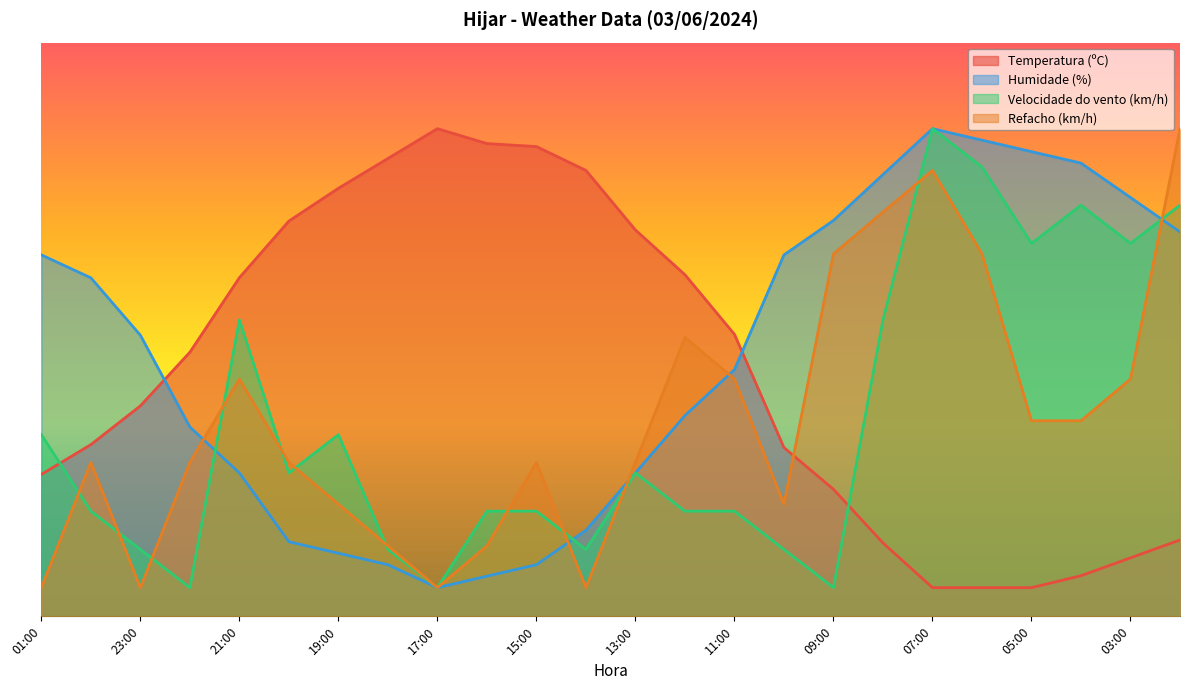

Reading left to right, transcribe all the data shown in this chart.

Temperatura (ºC): 01:00=24.7	00:00=29.9	23:00=36.7	22:00=46.0	21:00=59.0	20:00=68.9	19:00=74.6	18:00=79.8	17:00=85.0	16:00=82.4	15:00=81.9	14:00=77.7	13:00=67.3	12:00=59.5	11:00=49.2	10:00=29.4	09:00=22.1	08:00=12.8	07:00=5.0	06:00=5.0	05:00=5.0	04:00=7.1	03:00=10.2	02:00=13.3
Humidade (%): 01:00=63.0	00:00=59.0	23:00=49.0	22:00=33.0	21:00=25.0	20:00=13.0	19:00=11.0	18:00=9.0	17:00=5.0	16:00=7.0	15:00=9.0	14:00=15.0	13:00=25.0	12:00=35.0	11:00=43.0	10:00=63.0	09:00=69.0	08:00=77.0	07:00=85.0	06:00=83.0	05:00=81.0	04:00=79.0	03:00=73.0	02:00=67.0
Velocidade do vento (km/h): 01:00=31.7	00:00=18.3	23:00=11.7	22:00=5.0	21:00=51.7	20:00=25.0	19:00=31.7	18:00=11.7	17:00=5.0	16:00=18.3	15:00=18.3	14:00=11.7	13:00=25.0	12:00=18.3	11:00=18.3	10:00=11.7	09:00=5.0	08:00=51.7	07:00=85.0	06:00=78.3	05:00=65.0	04:00=71.7	03:00=65.0	02:00=71.7
Refacho (km/h): 01:00=5.0	00:00=26.8	23:00=5.0	22:00=26.8	21:00=41.4	20:00=26.8	19:00=19.5	18:00=12.3	17:00=5.0	16:00=12.3	15:00=26.8	14:00=5.0	13:00=26.8	12:00=48.6	11:00=41.4	10:00=19.5	09:00=63.2	08:00=70.5	07:00=77.7	06:00=63.2	05:00=34.1	04:00=34.1	03:00=41.4	02:00=85.0